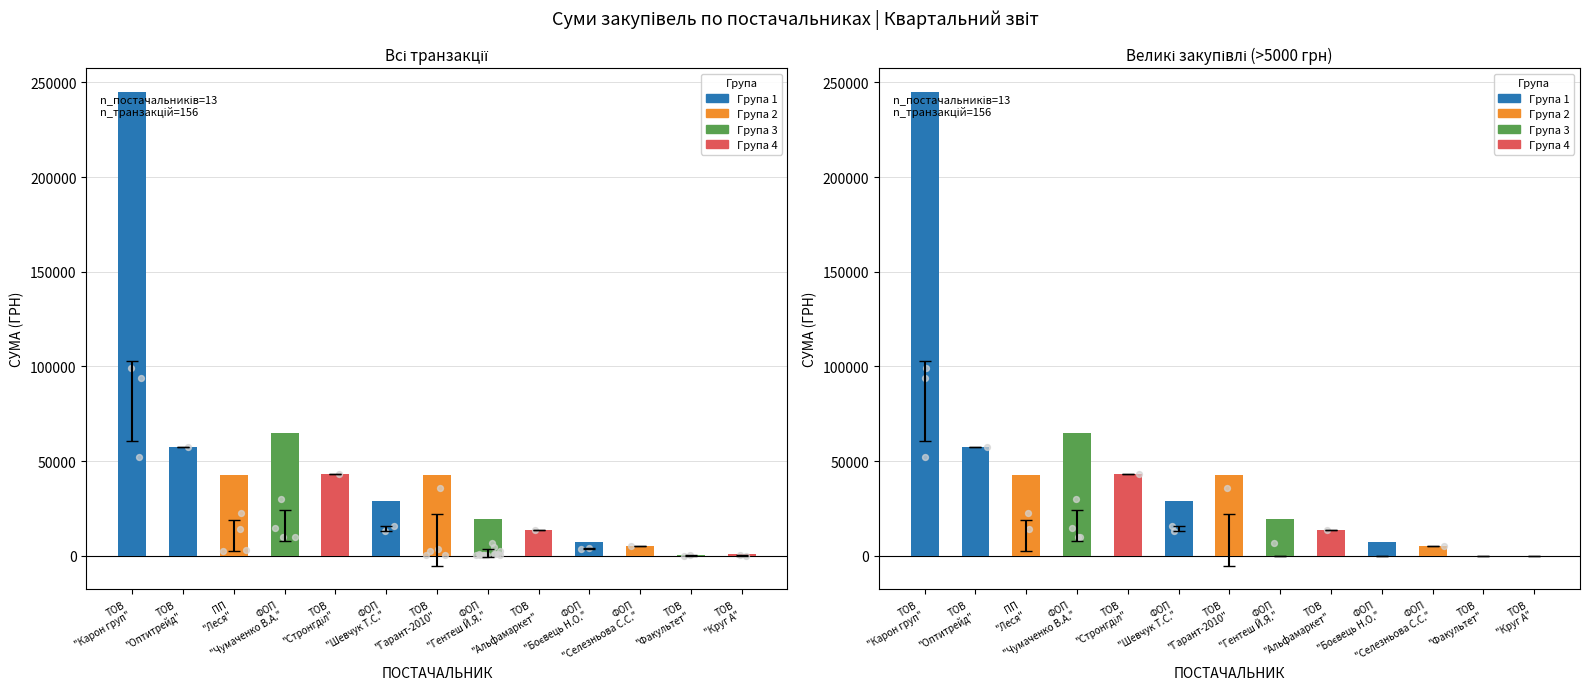

Which series contains the lowest Y value?

Великі закупівлі